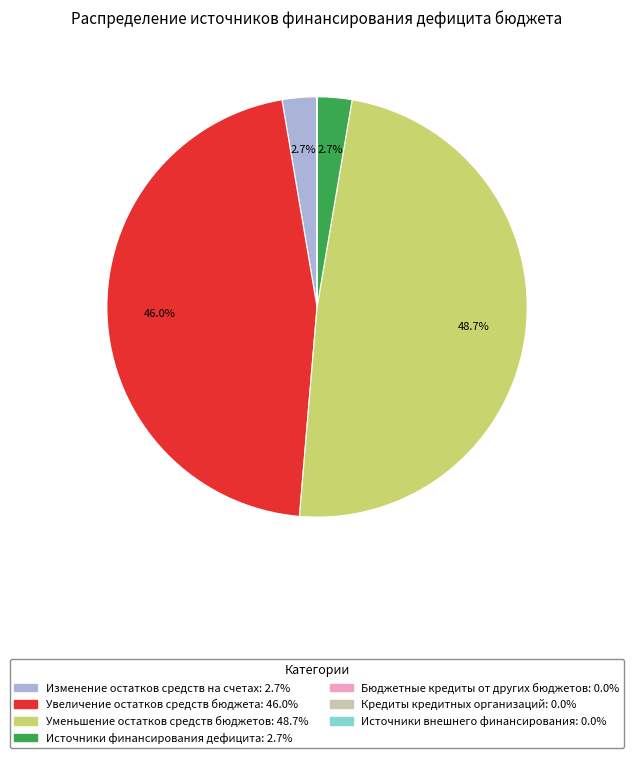

Does any single category account for the majority?

No